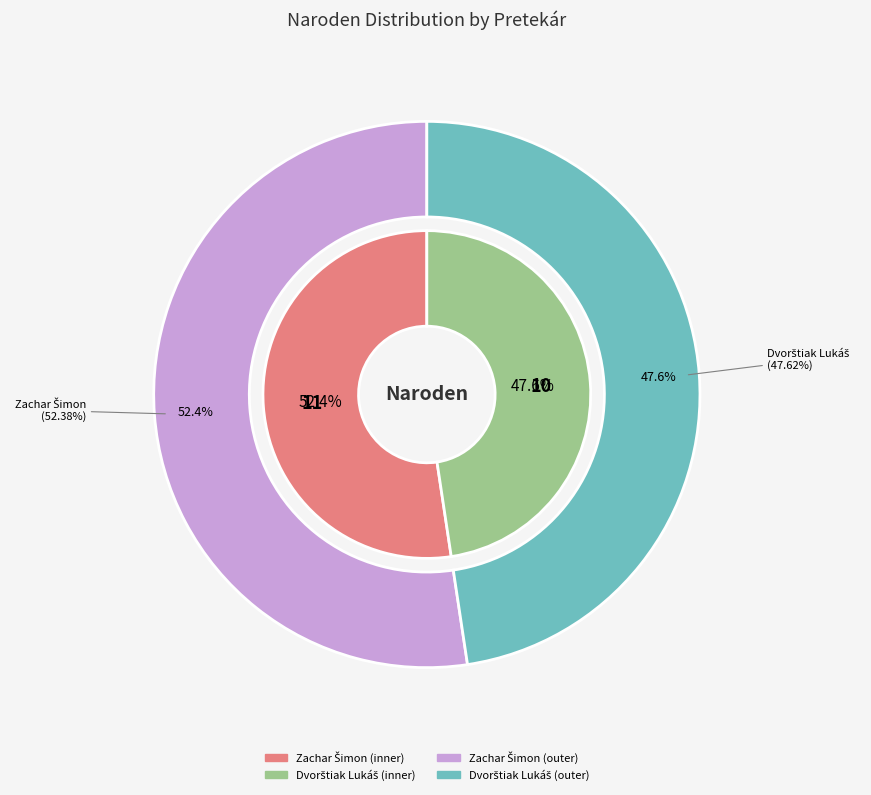

What percentage is NOT represented by Zachar Šimon?

47.6%